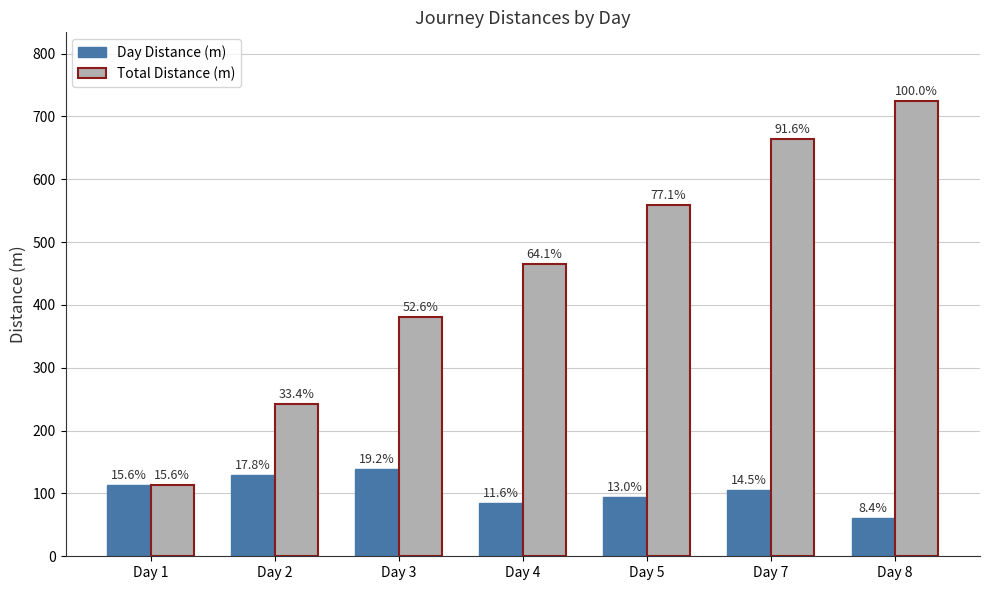

Does the chart contain any negative values?

No